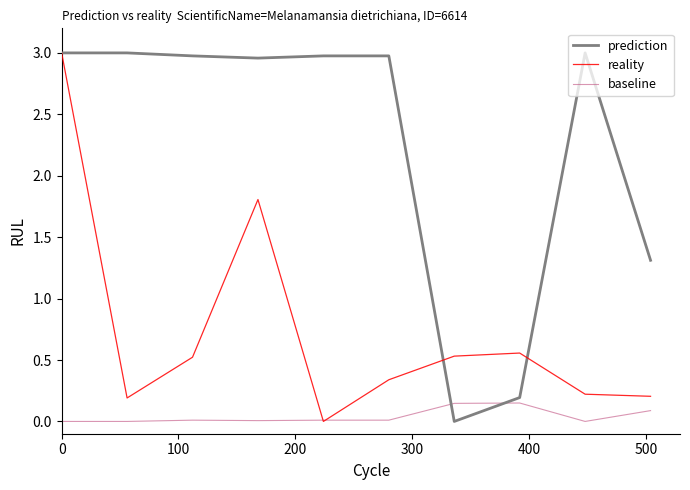

List the series in order of their overall mean, highest first.

prediction, reality, baseline